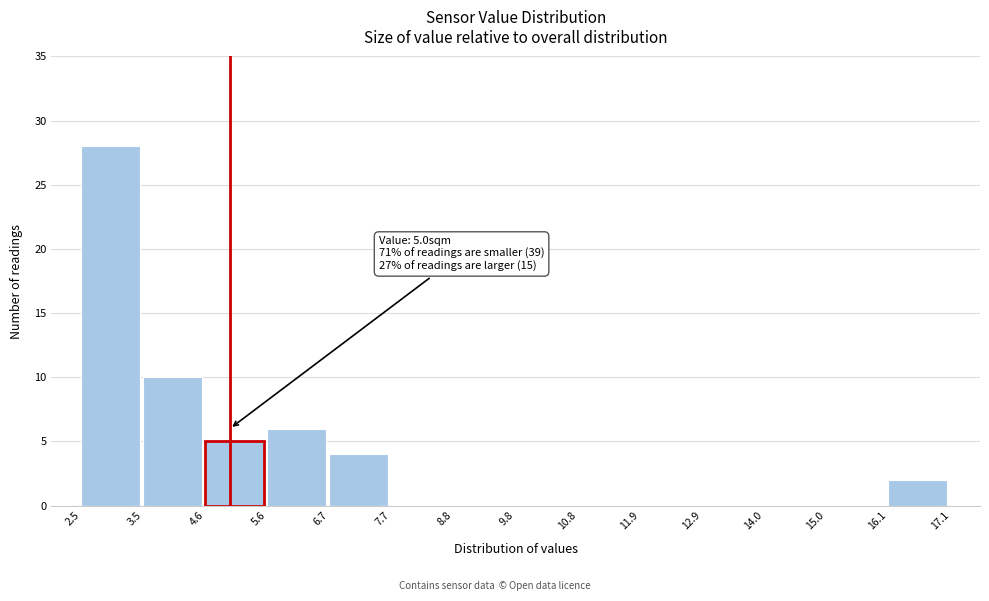

Over which range of the x-axis is the bar tallest?

2.5 to 3.5